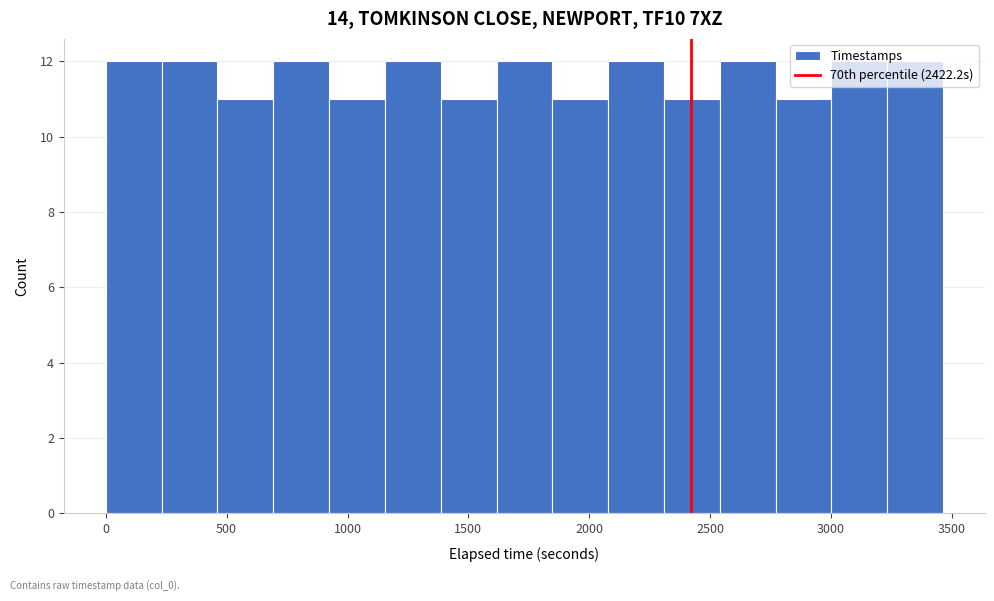

Reading left to right, list every bar in this chart as the range it spans on the x-axis followed by its height. Neither the bar edges nor the heights are printed on the chart, so give them approximately, as read against the axes.

0 to 250: 12
250 to 450: 12
450 to 700: 11
700 to 900: 12
900 to 1150: 11
1150 to 1400: 12
1400 to 1600: 11
1600 to 1850: 12
1850 to 2100: 11
2100 to 2300: 12
2300 to 2550: 11
2550 to 2750: 12
2750 to 3000: 11
3000 to 3250: 12
3250 to 3450: 12